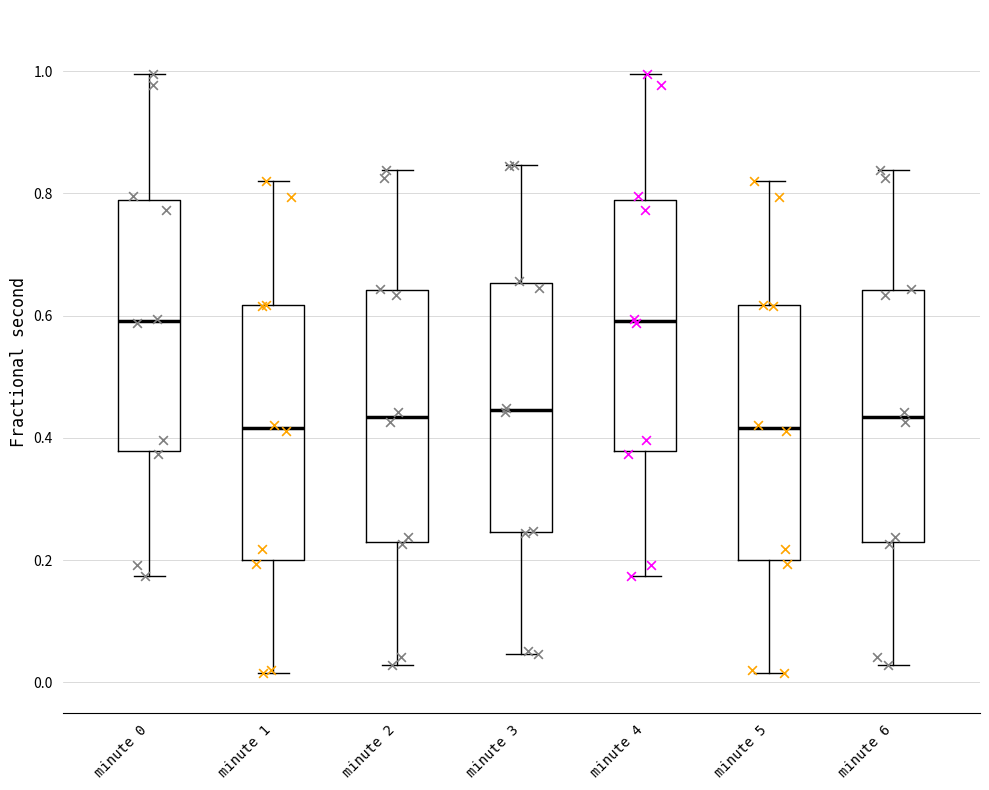

Reading left to right, transcribe this box plot: for each box, give where its median line is, the range the box spans, and where its two whiskers end, as read against the y-axis. The values are not printed on the chart, so give them approximately, as read against the axis.

minute 0: median 0.60, box 0.38 to 0.78, whiskers 0.18 to 1.00
minute 1: median 0.42, box 0.20 to 0.62, whiskers 0.02 to 0.82
minute 2: median 0.44, box 0.22 to 0.64, whiskers 0.02 to 0.84
minute 3: median 0.44, box 0.24 to 0.66, whiskers 0.04 to 0.84
minute 4: median 0.60, box 0.38 to 0.78, whiskers 0.18 to 1.00
minute 5: median 0.42, box 0.20 to 0.62, whiskers 0.02 to 0.82
minute 6: median 0.44, box 0.22 to 0.64, whiskers 0.02 to 0.84